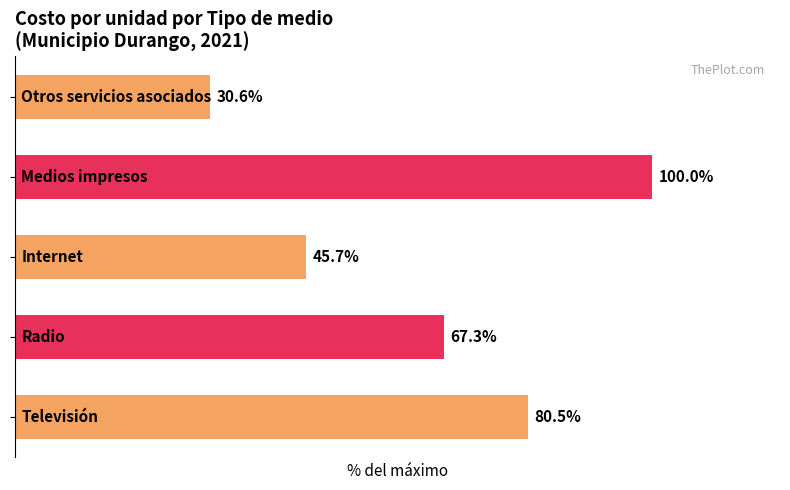

What is the greatest value displayed?

100.0